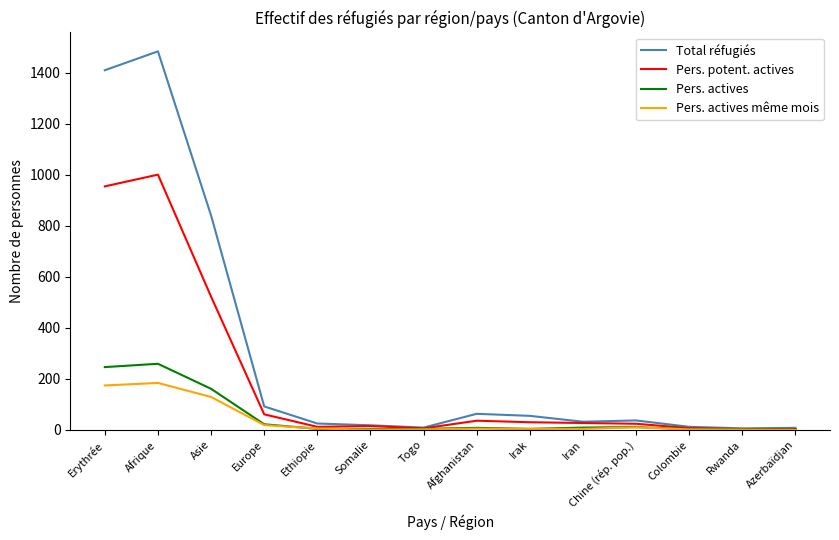

Which label corresponds to the largest value in the chart?

Afrique